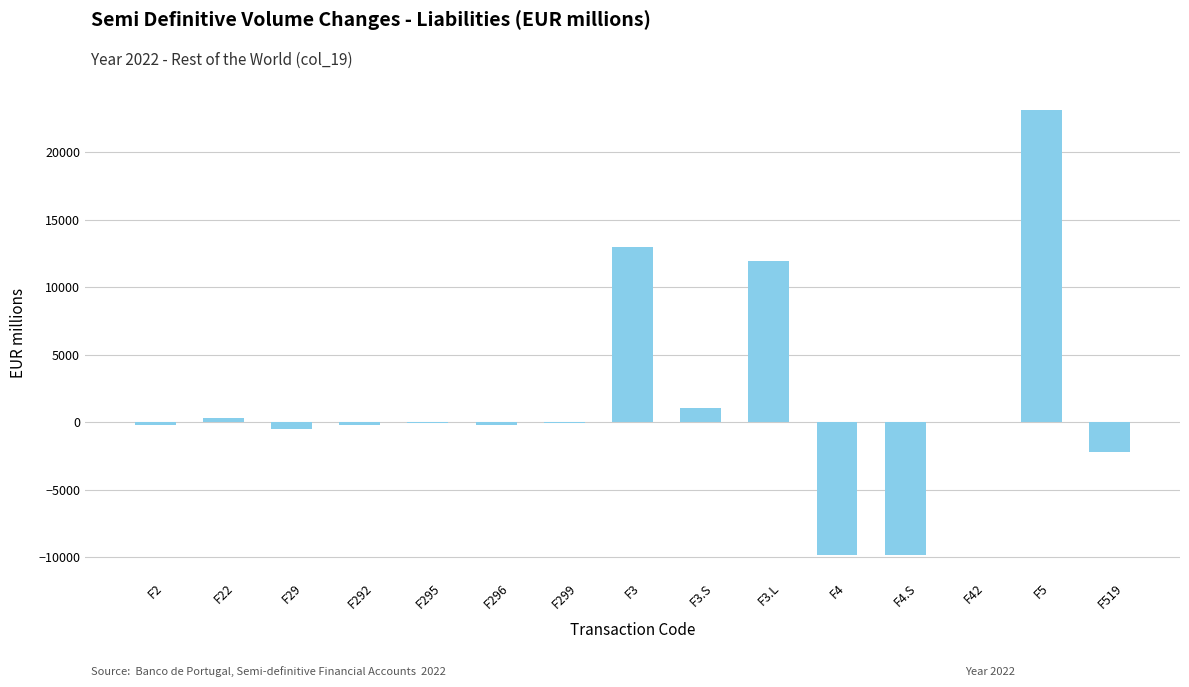

How many data points does each series have?

15